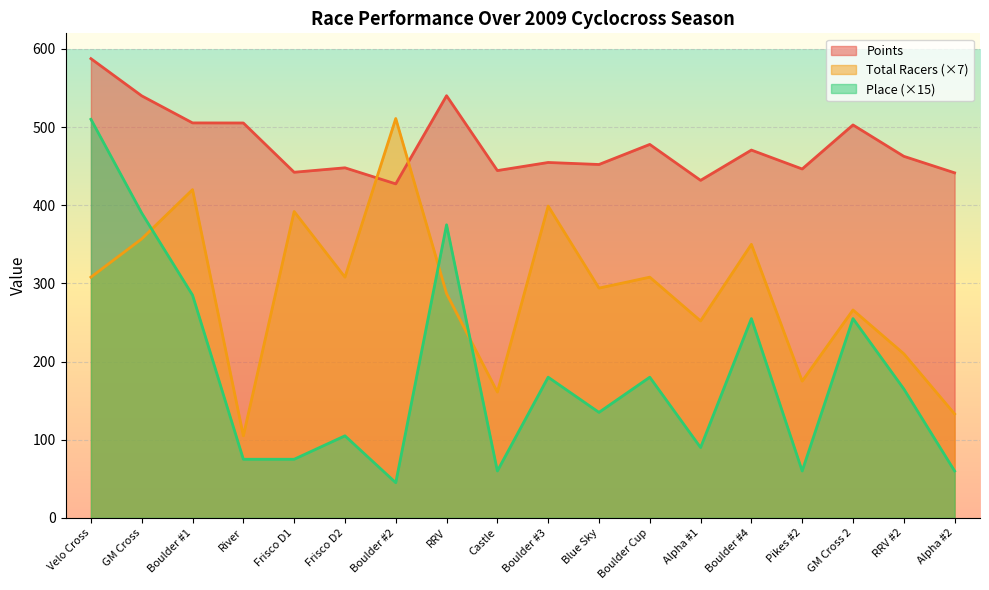

What is the approximate value of Points at Blue Sky?

452.2